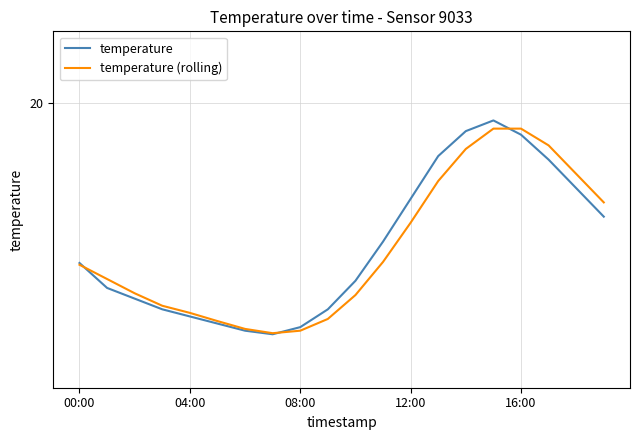

Reading left to right, transcribe all the data shown in this chart.

temperature: 15.5	14.8	14.5	14.2	14.0	13.8	13.6	13.5	13.7	14.2	15.0	16.1	17.3	18.5	19.2	19.5	19.1	18.4	17.6	16.8
temperature (rolling): 15.4	15.1	14.7	14.3	14.1	13.9	13.7	13.5	13.6	13.9	14.6	15.5	16.6	17.8	18.7	19.3	19.3	18.8	18.0	17.2